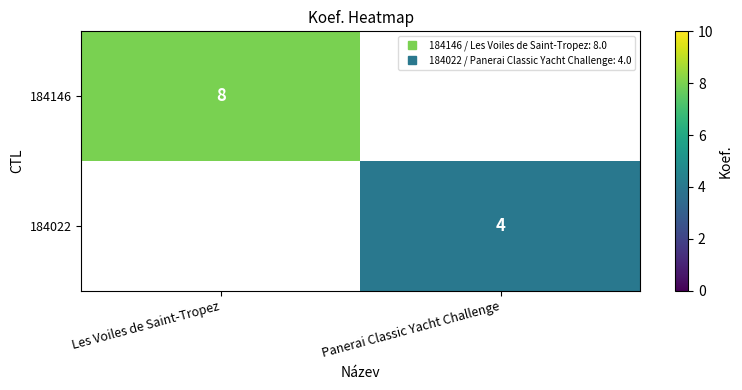

At how many categories does at least one series exceed 5?

1